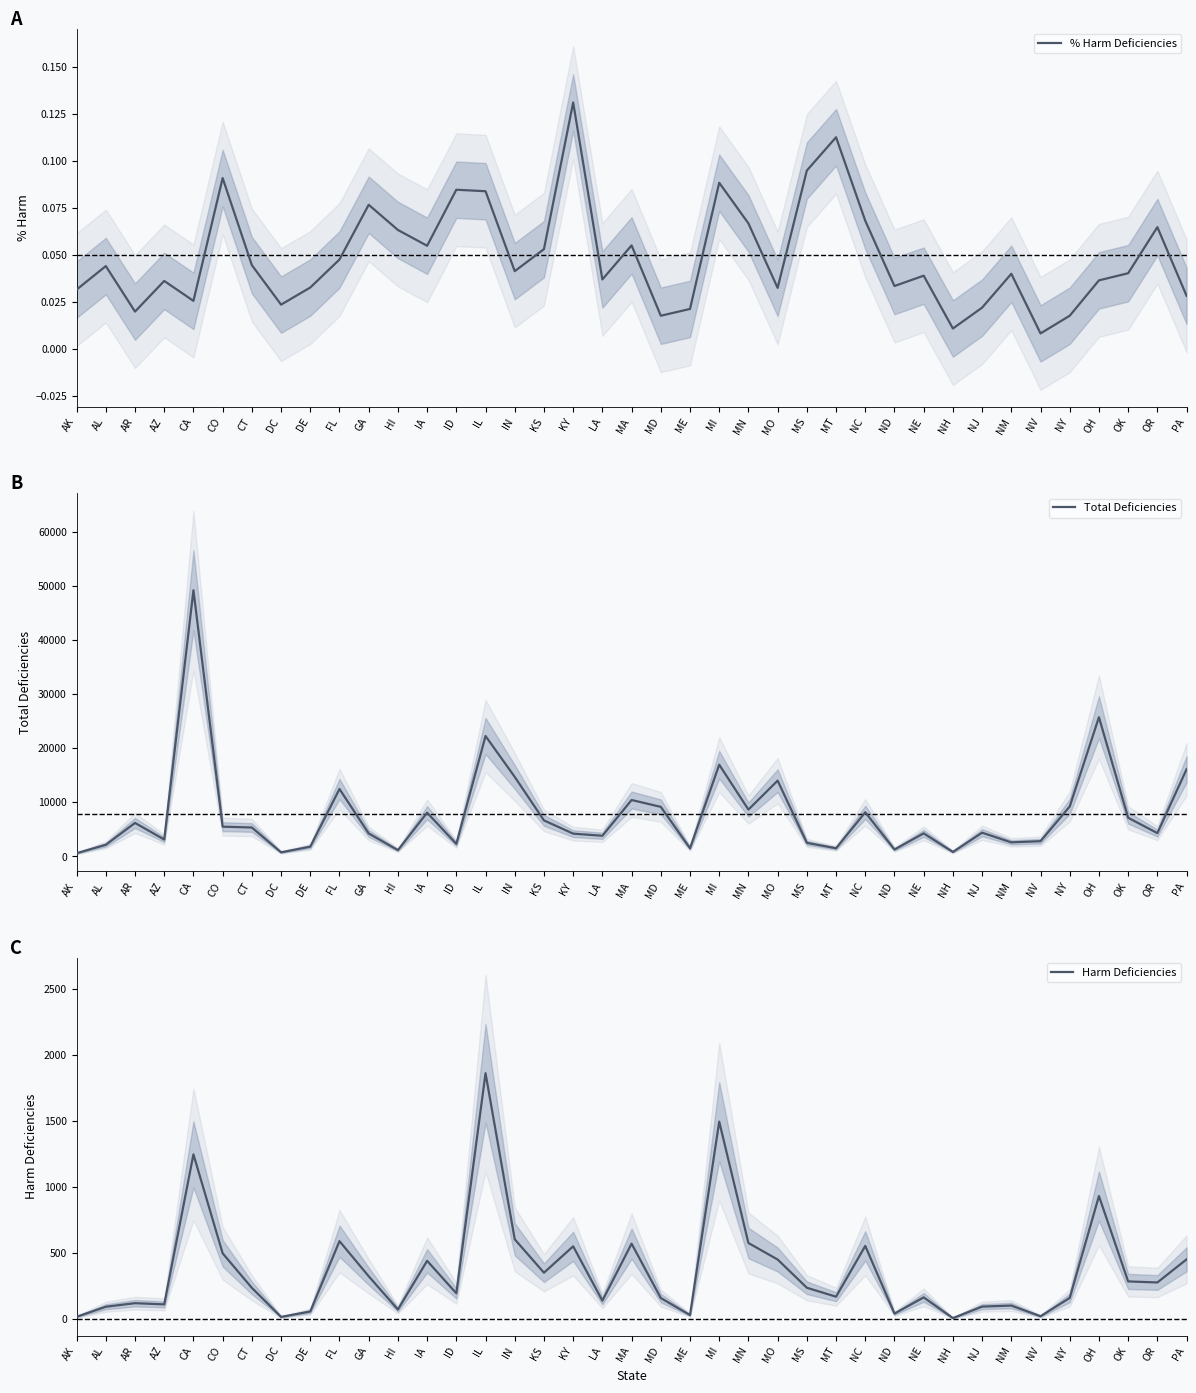

What is the label of the 25th point from the left?

MO